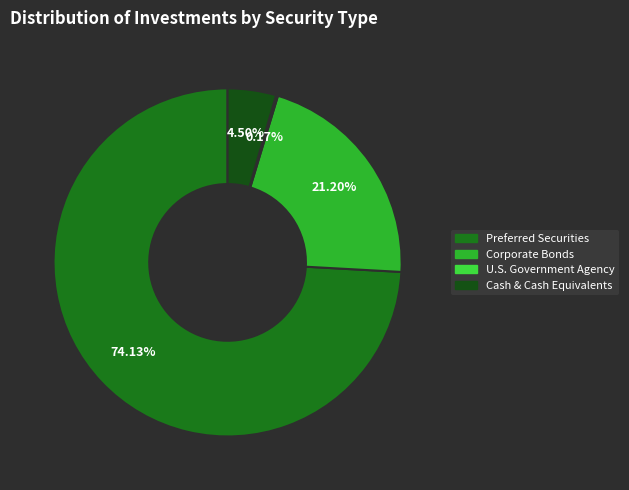

The Cash & Cash Equivalents slice represents 13% of the pie. True or false?

False